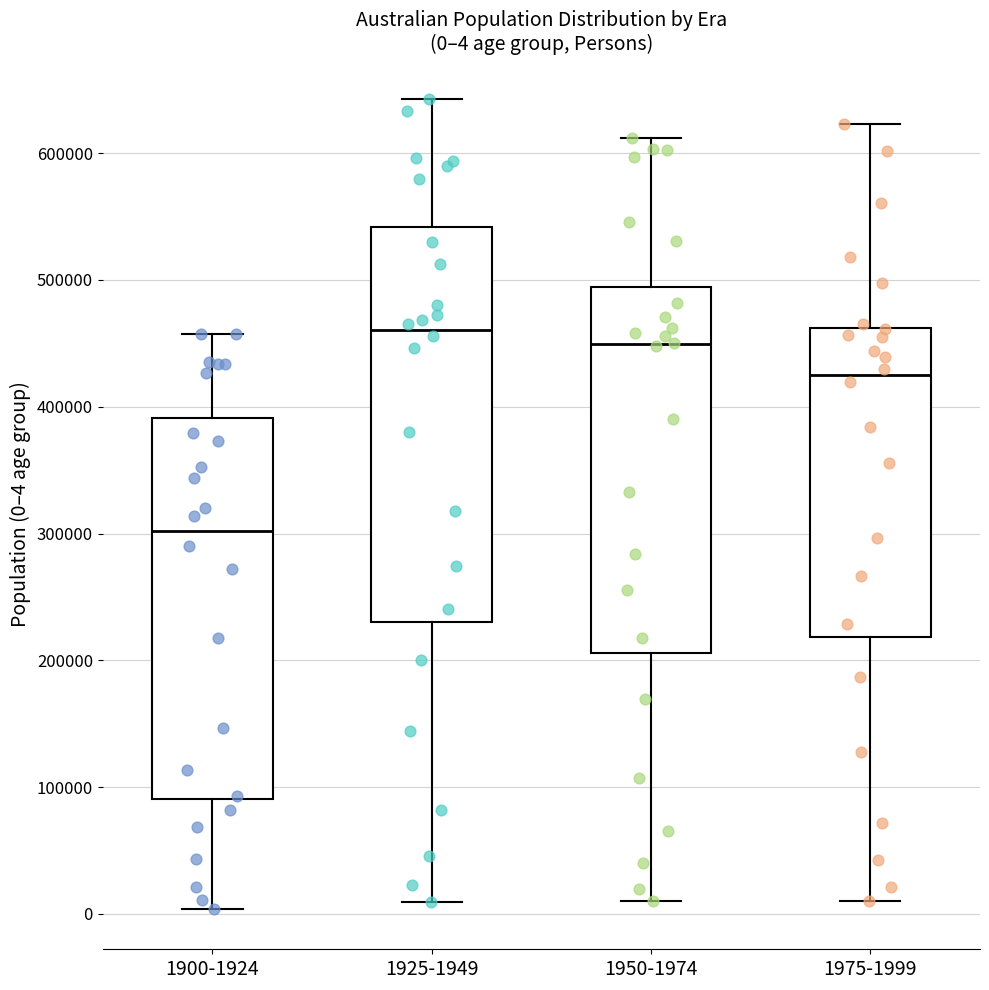

Which box is the tallest, from its lower edge to its upper edge?

1925-1949